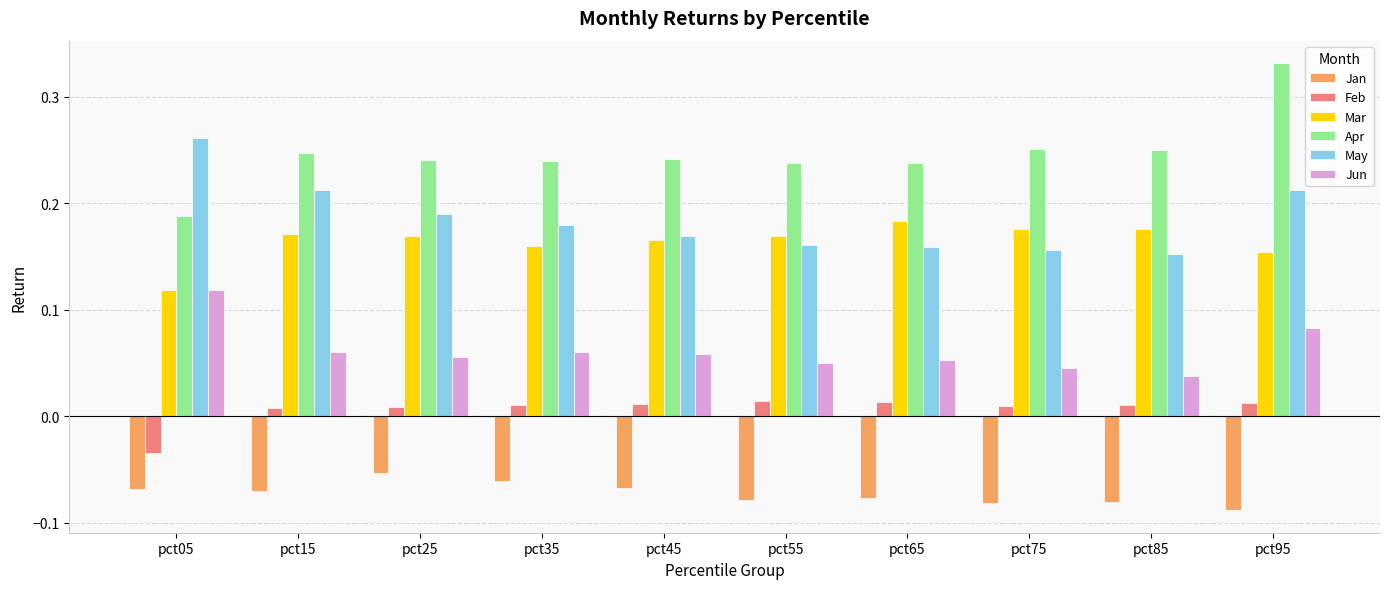

How many Feb values are between 0 and 1?

9